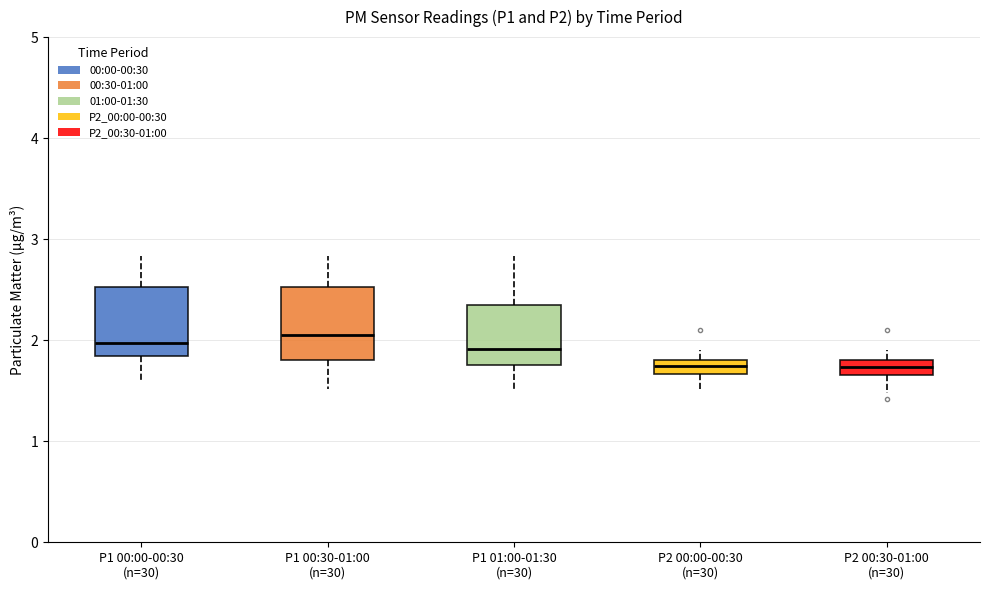

Where does the lower whisker of the box for P2 00:00-00:30 (n=30) end on the y-axis? The values are not printed on the chart, so give them approximately, as read against the axis.

1.5